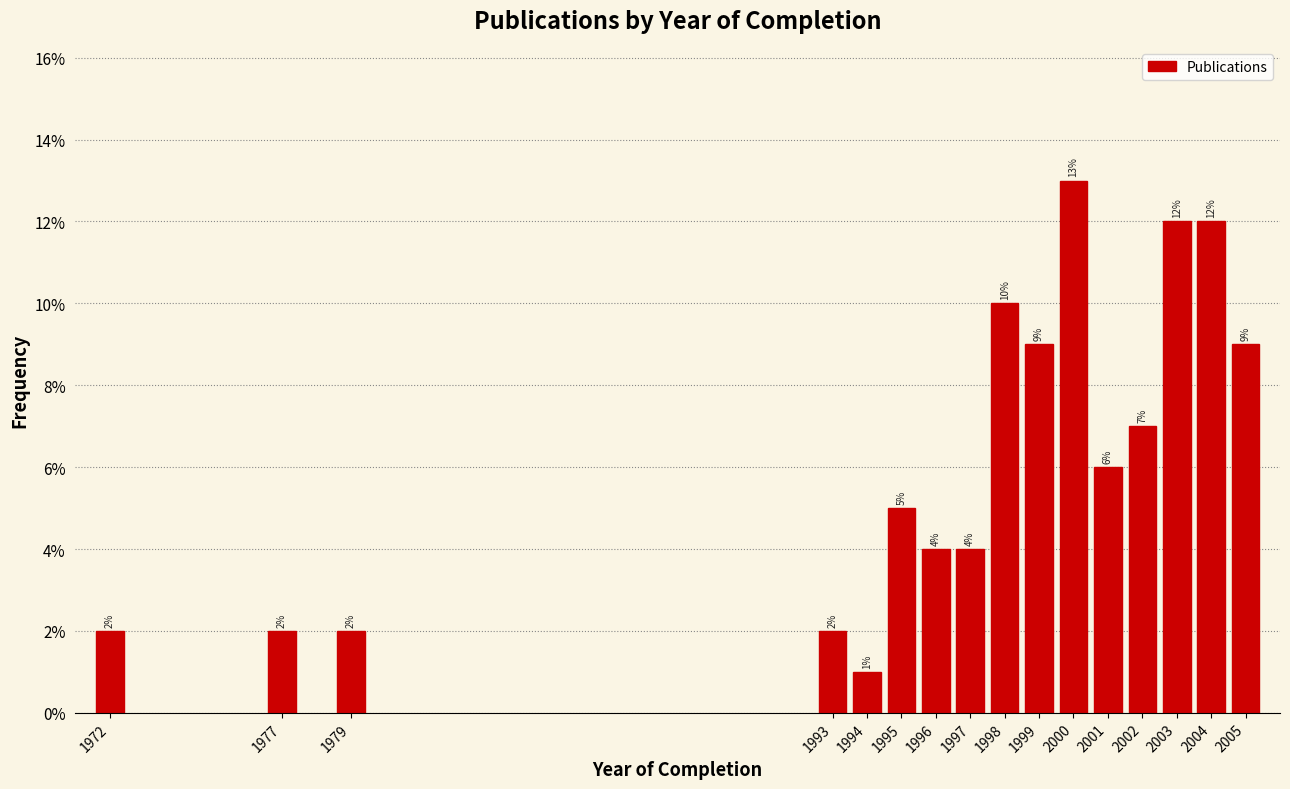

Are the bars horizontal?

No